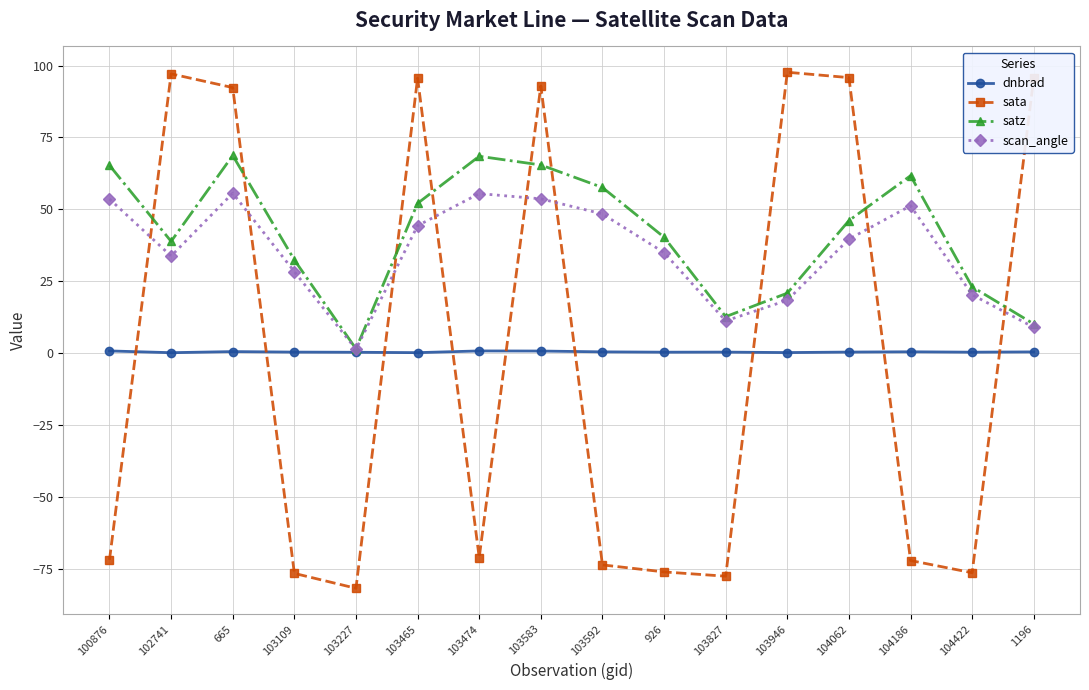

Read the satz value at 103946.

20.8